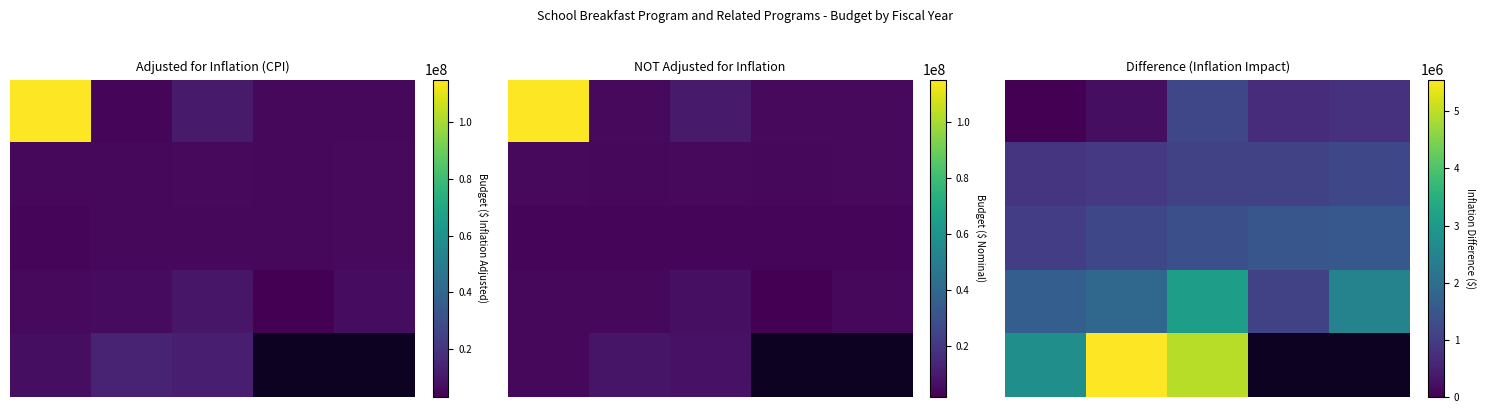

Is the value of row_4 at 3 greater than the value of row_0 at 4?

No